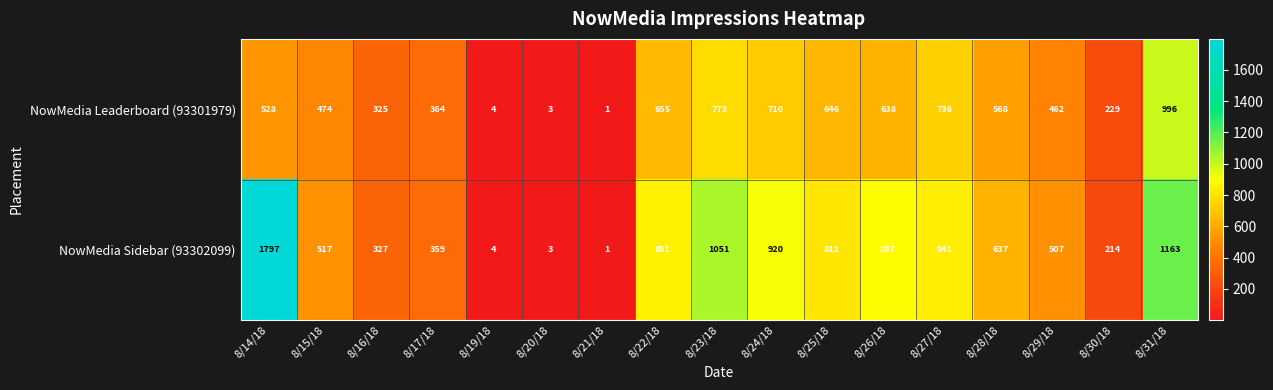

At 8/30/18, list the series in order from largest to smallest.

NowMedia Leaderboard (93301979), NowMedia Sidebar (93302099)